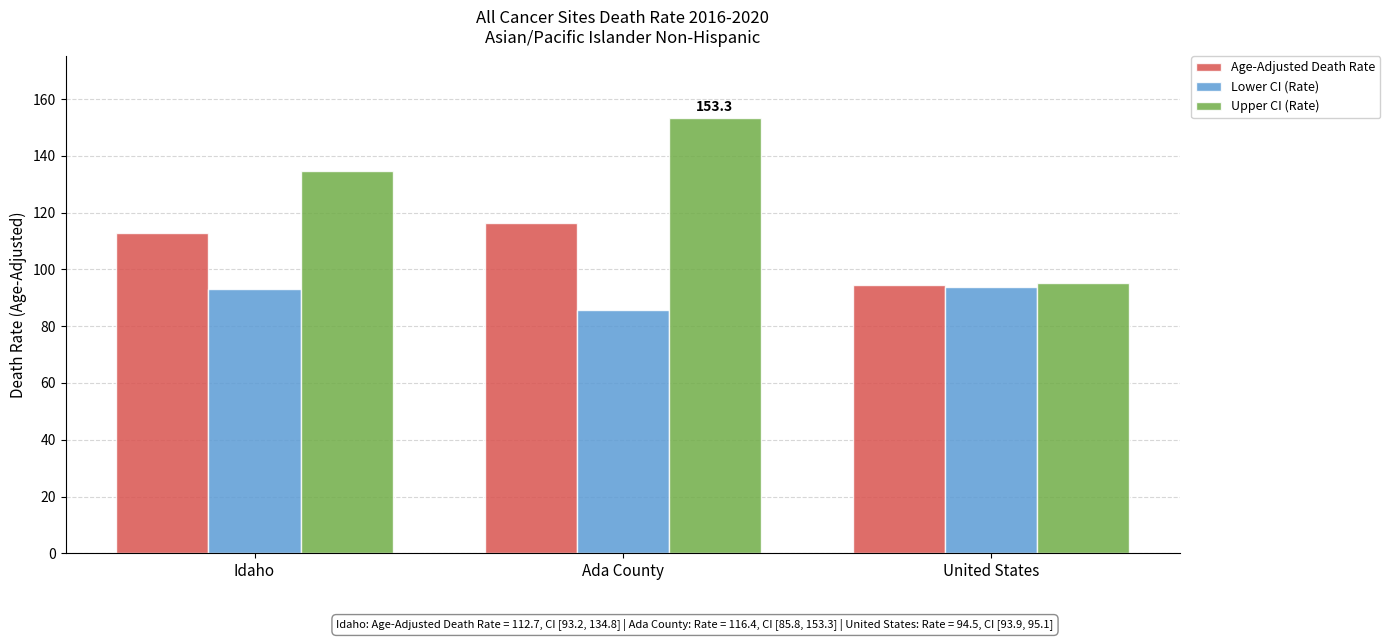

What is the sum of all Upper CI (Rate) values?

383.2